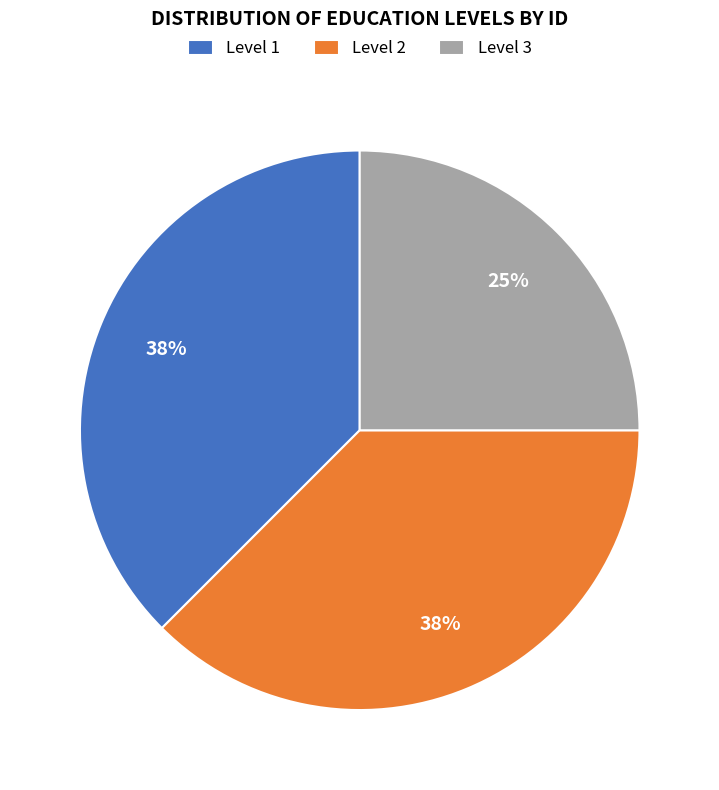

True or false: Level 1 accounts for 38% of the total.

True